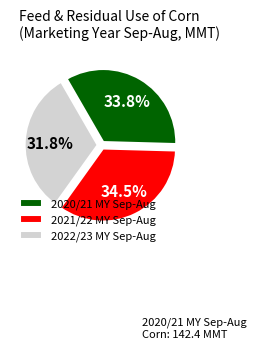

What is the total percentage of 2021/22 MY Sep-Aug and 2020/21 MY Sep-Aug?

68.2%